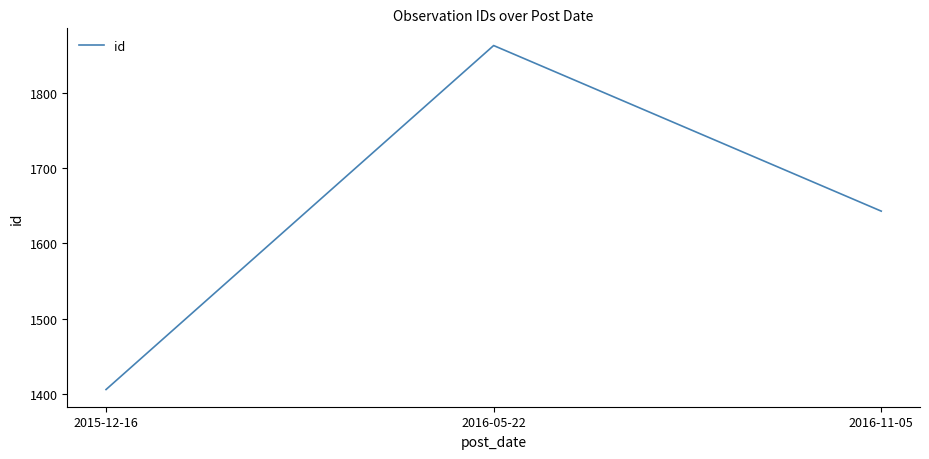

Between 2016-05-22 and 2016-11-05, which is larger?

2016-05-22